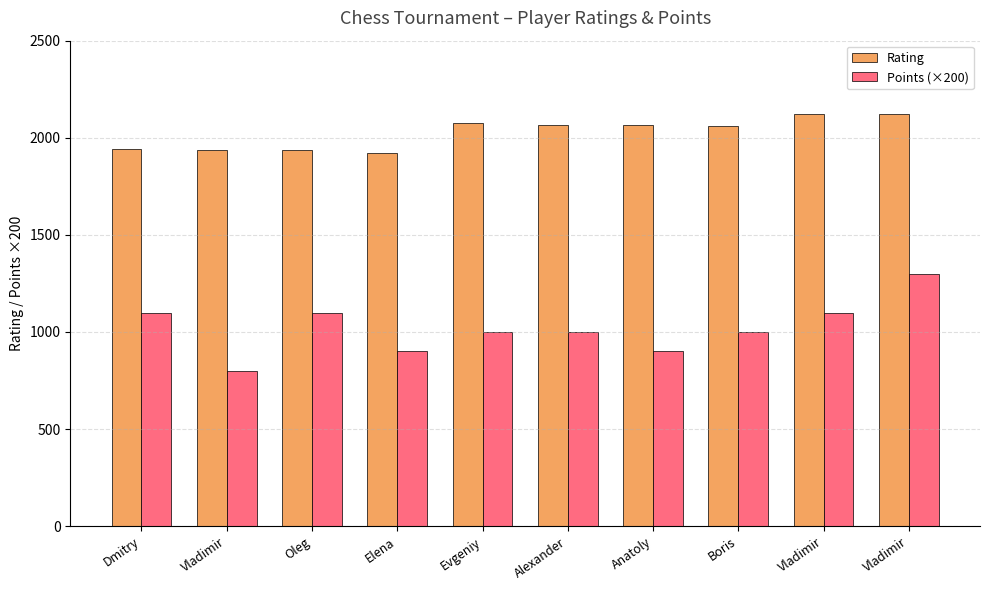

What are all the series names shown in the legend?

Rating, Points (×200)